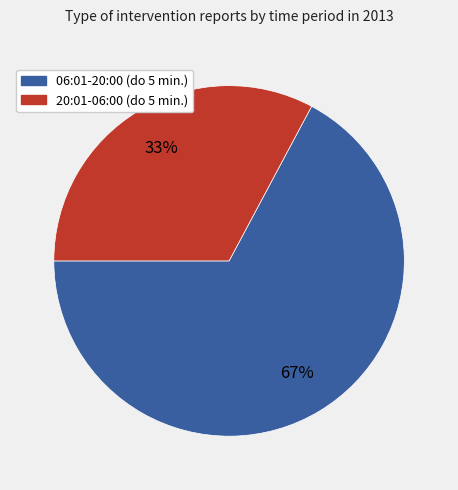

Is the sum of 06:01-20:00 (do 5 min.) and 20:01-06:00 (do 5 min.) greater than half?

Yes